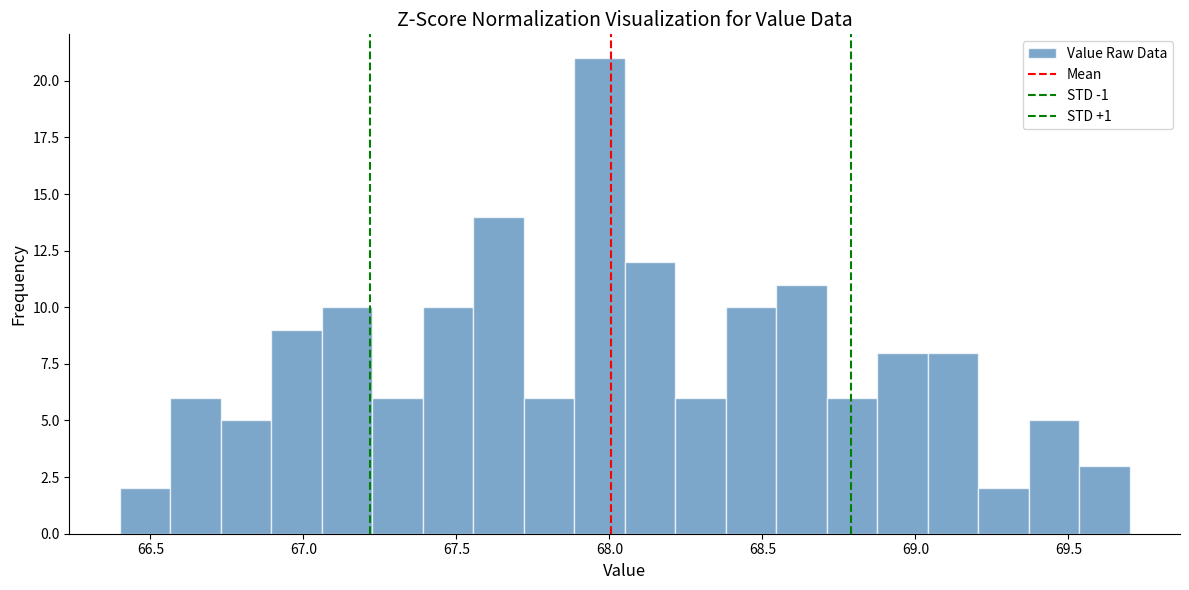

Around what value on the x-axis is the tallest bar? Give the approximate position of its centre, as read against the axis.

67.95